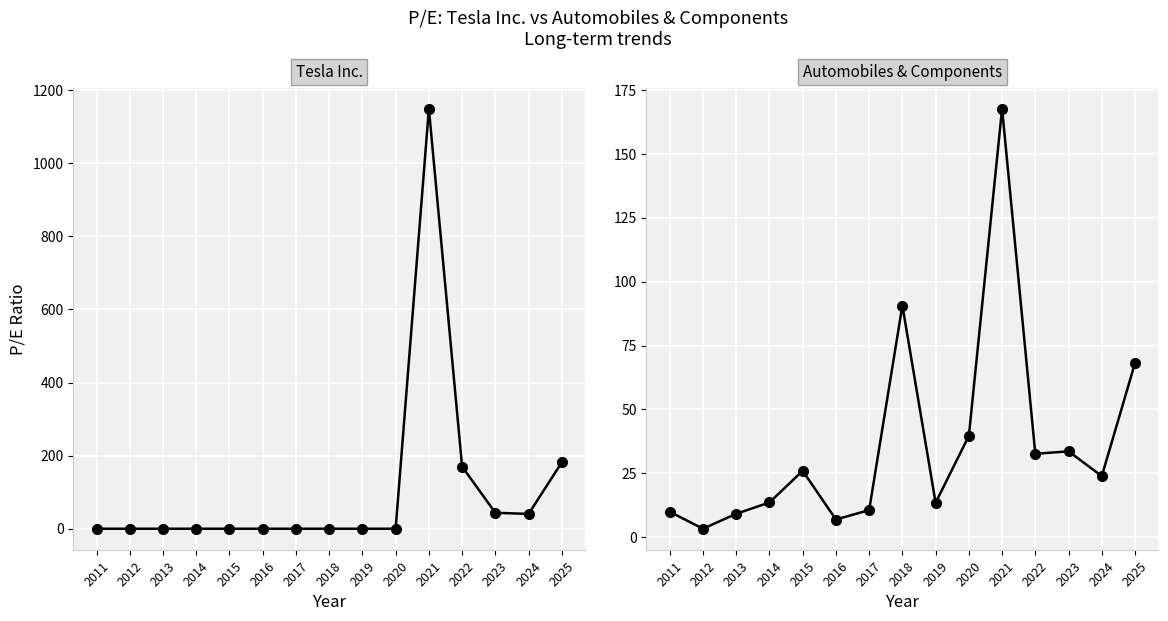

At which label does Tesla Inc. reach its peak?

2021